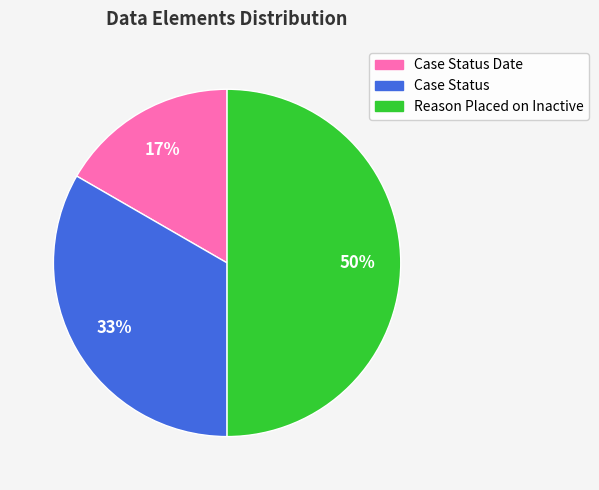

Count the number of slices in the pie.

3